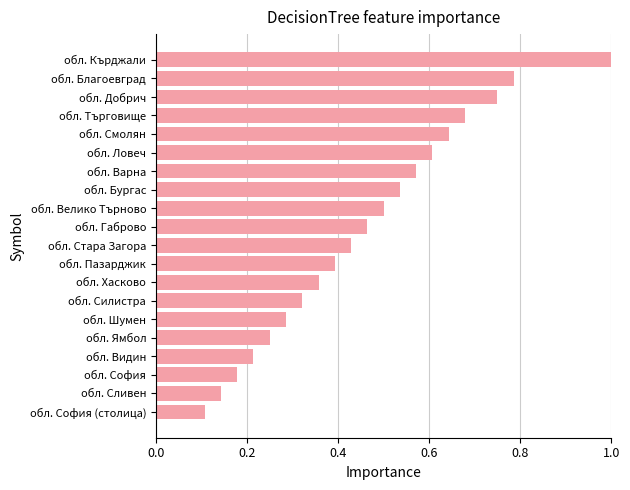

What is the change in value from обл. Хасково to обл. Добрич?

+0.4